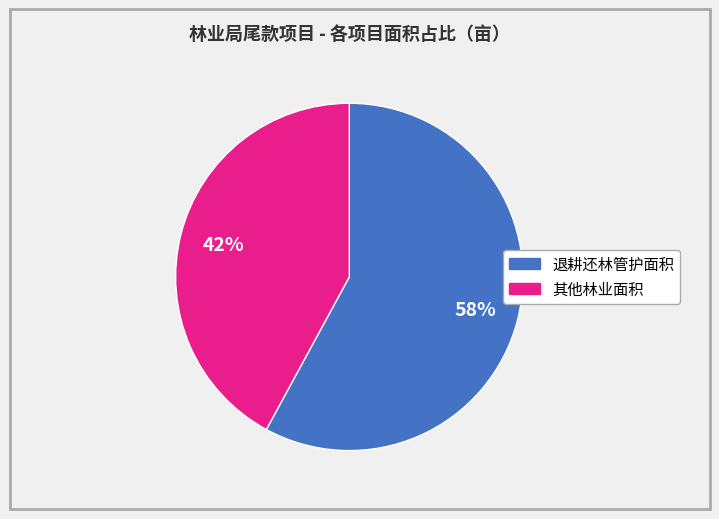

Does any single category account for the majority?

Yes